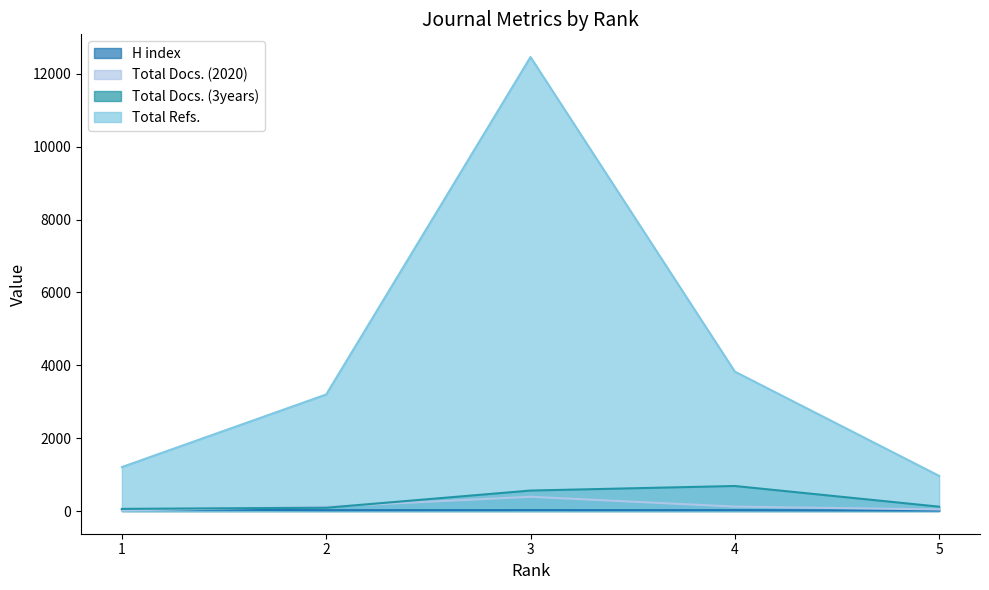

What is the difference between the highest and lowest values at 4?

3804